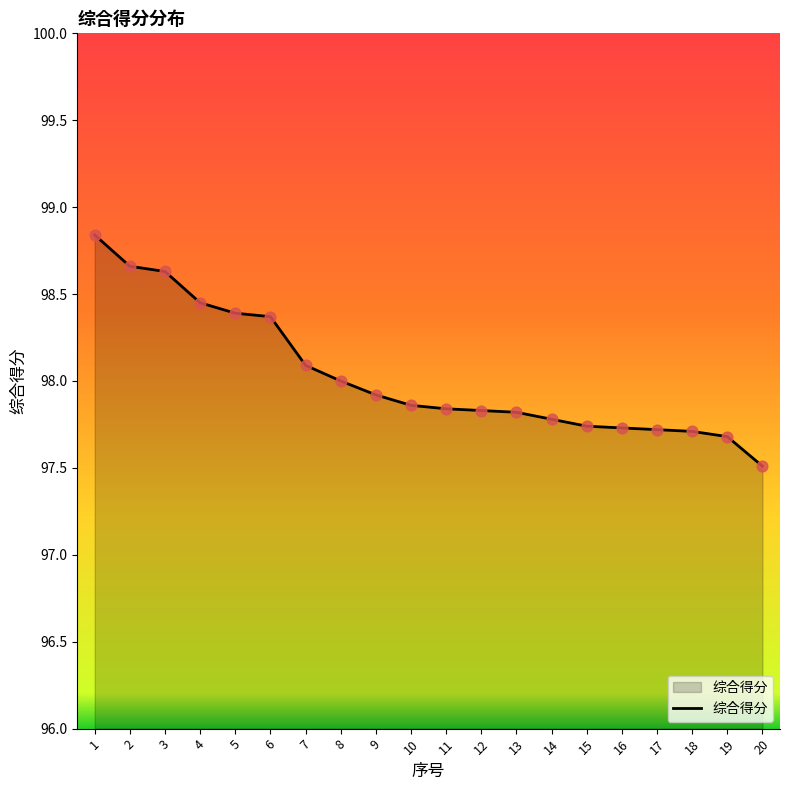

What is the change in value from 8 to 18?

-0.3